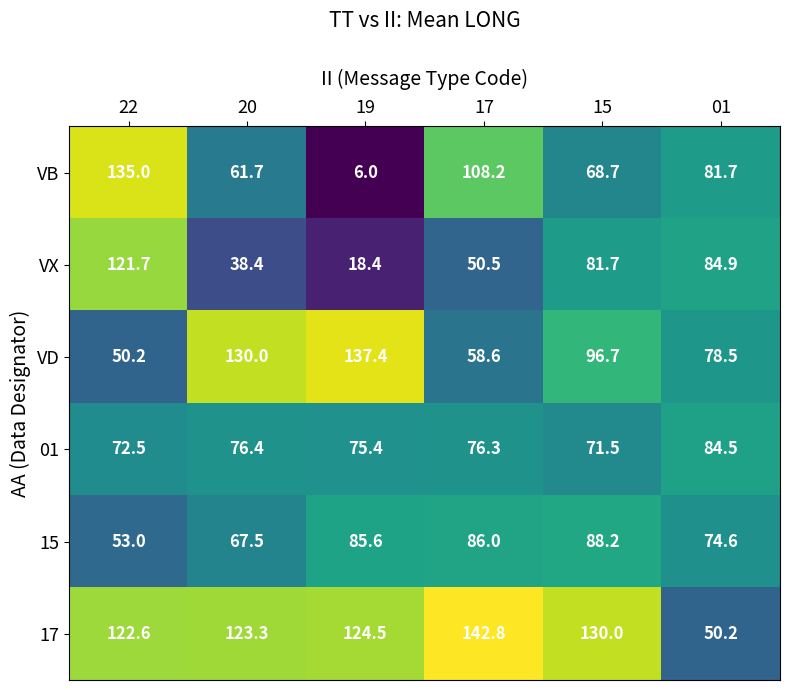

What is the spread (max minus min) of values at 15?

61.3